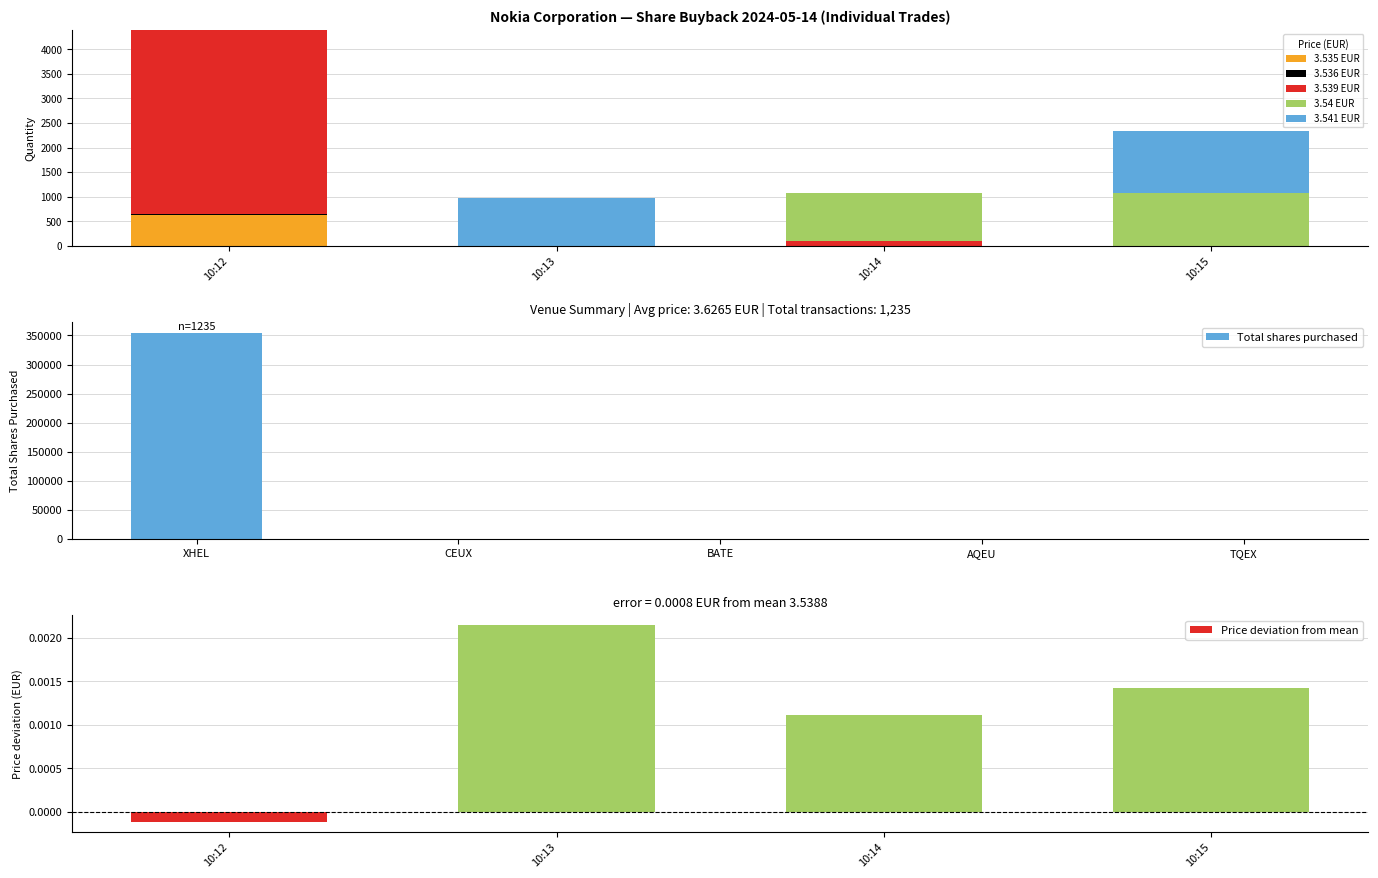

True or false: the data shows -222926 at CEUX.

False